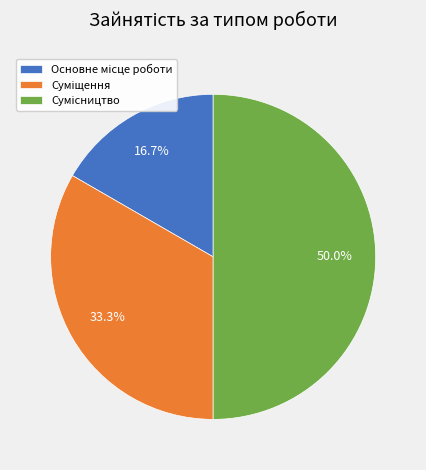

How much of the chart is everything except Основне місце роботи?

83.3%